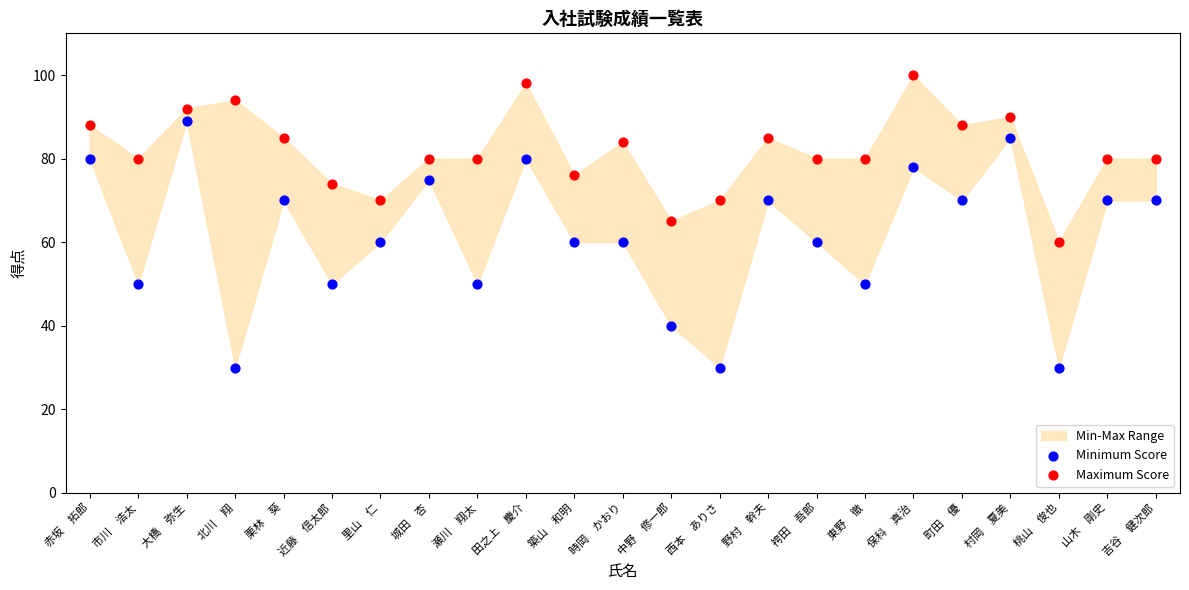

Which series reaches the minimum Y coordinate?

Minimum Score